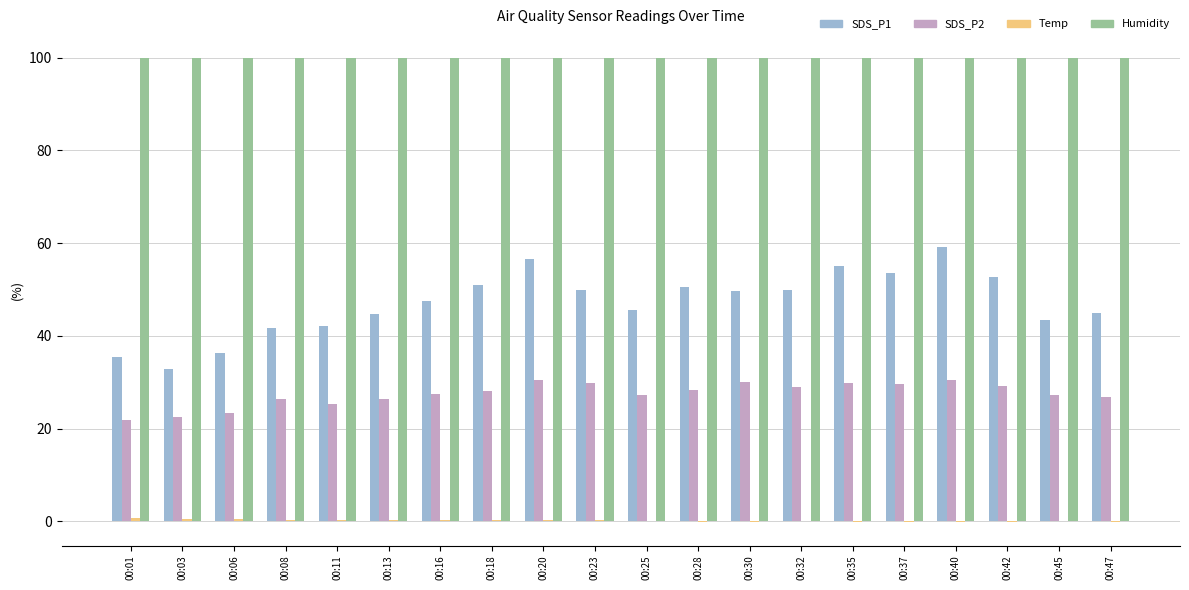

Which series has the largest total across all categories?

Humidity